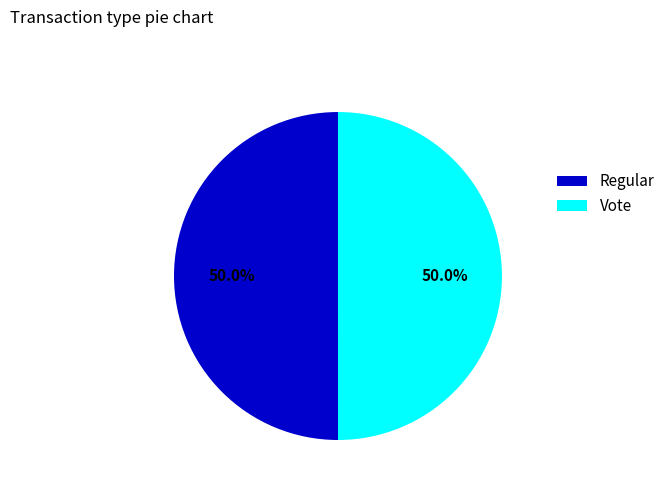

To the nearest percent, what is the difference between the Regular and Vote slice percentages?

0%